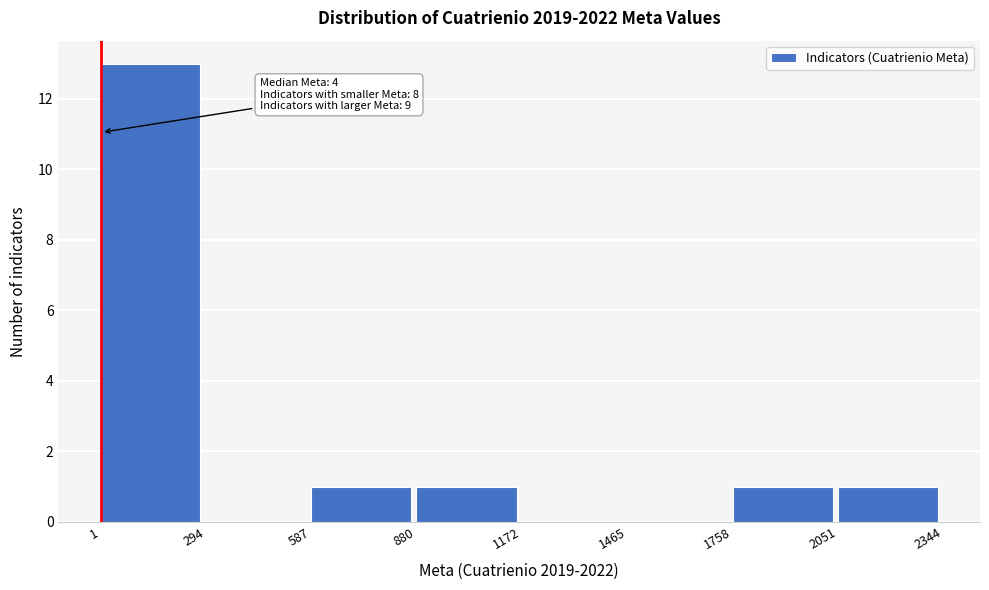

Which range on the x-axis has the tallest bar?

1 to 294